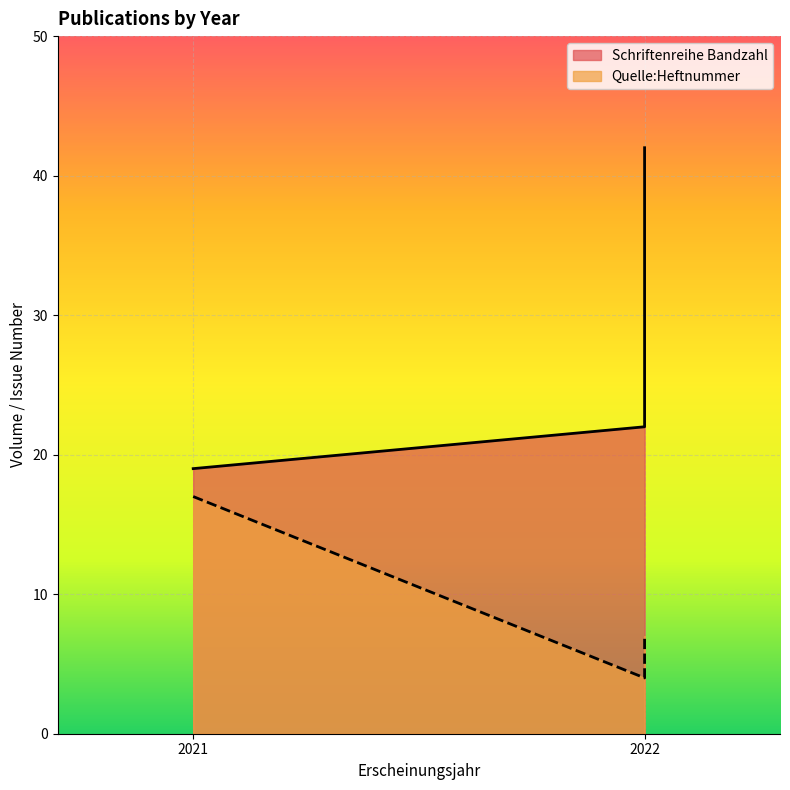

What is the sum of the Quelle:Heftnummer values at 2022 and 2021?

24